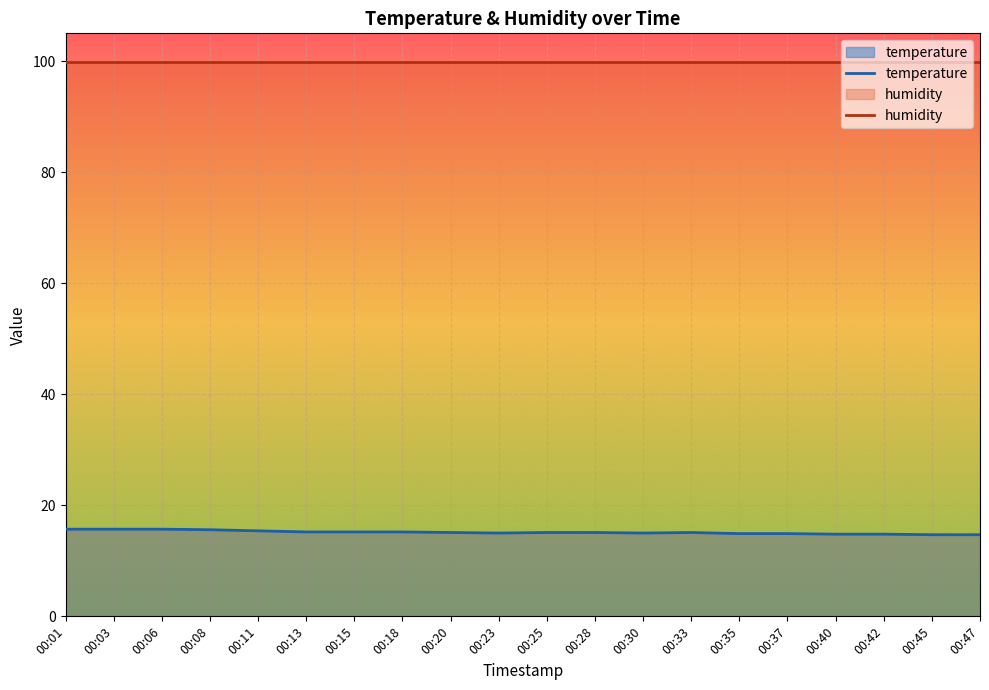

How many lines are shown in the chart?

2